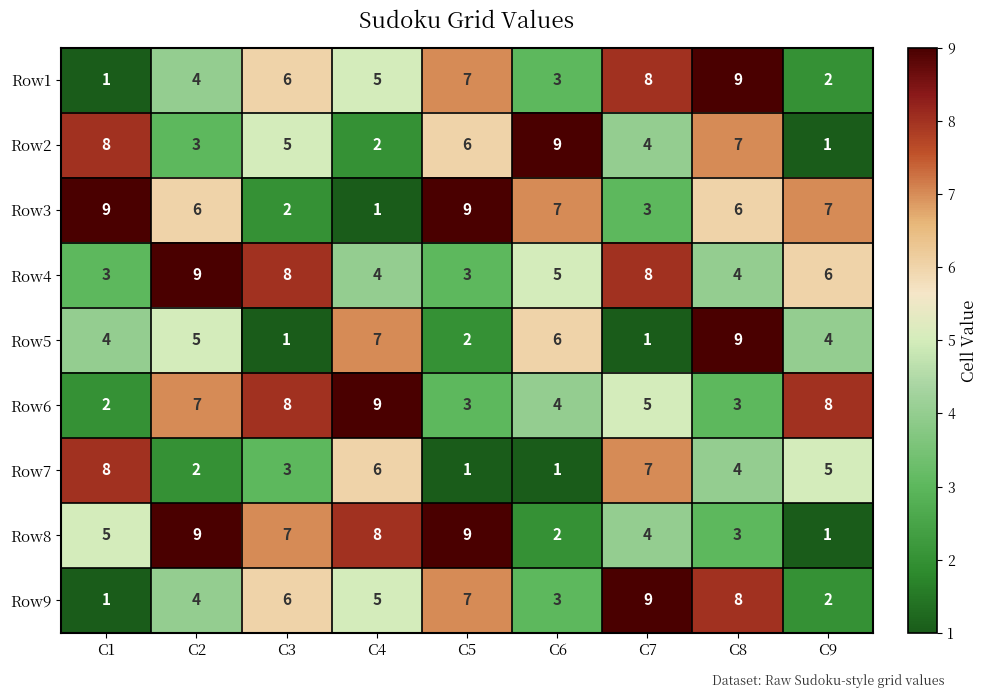

At which category is the sum across all series the highest?

C8